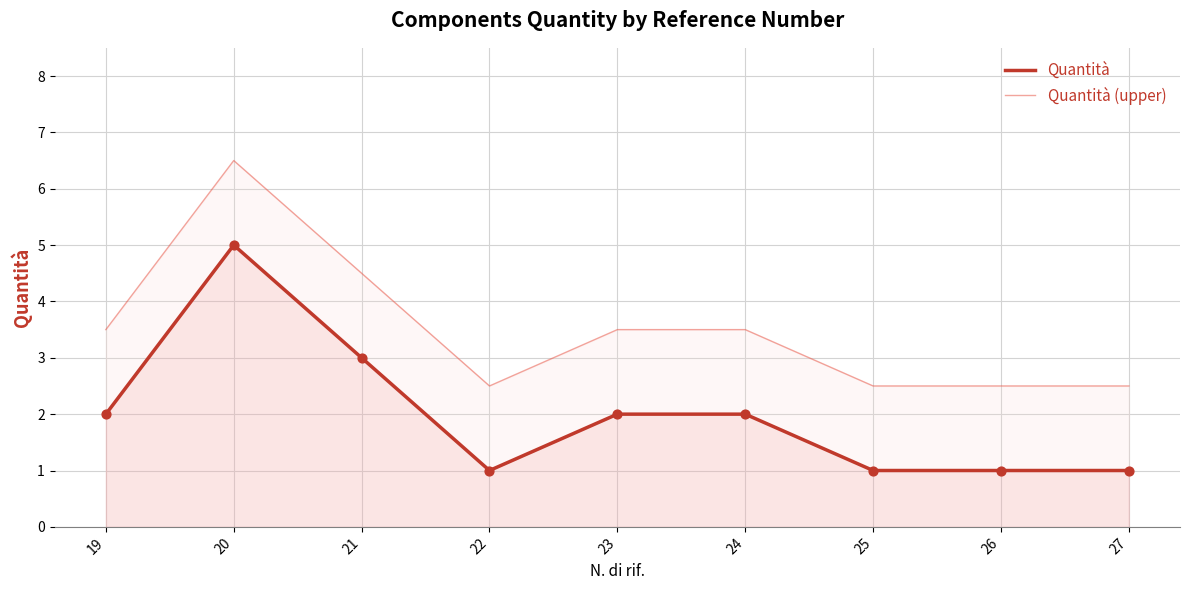

At which category is the sum across all series the highest?

20